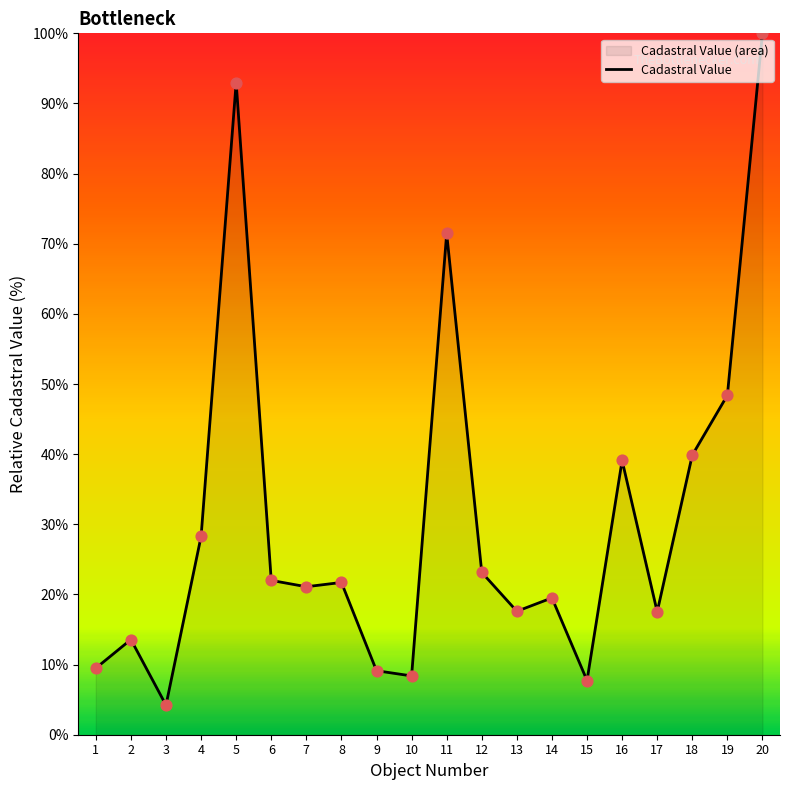

Which has a higher value, 17 or 2?

17